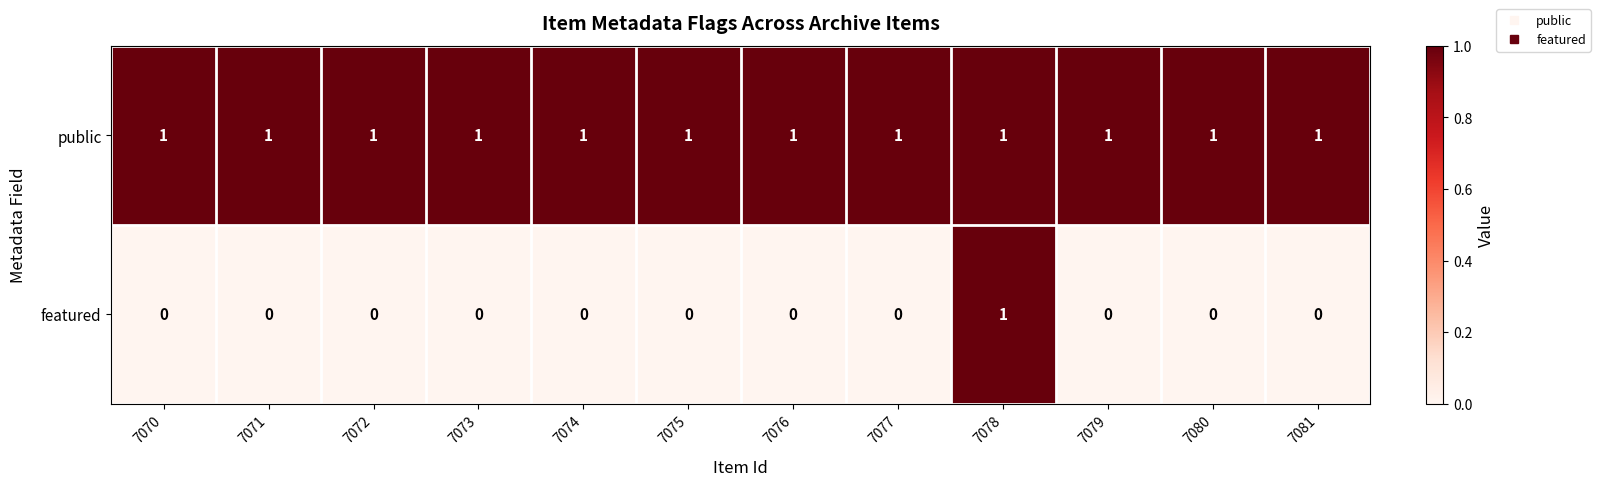

Rank the series by their average value, from highest to lowest.

public, featured